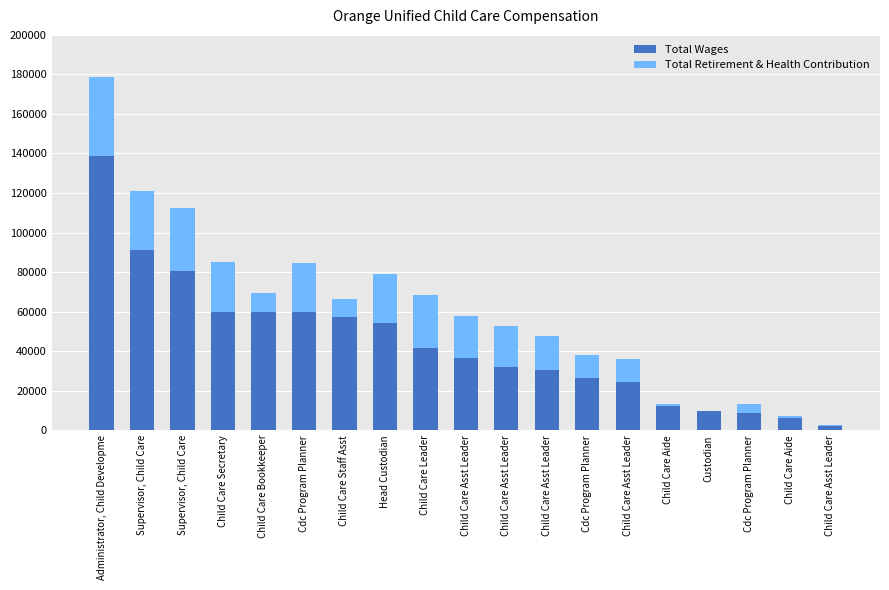

At which label does Total Wages first exceed 36480?

Administrator, Child Developme